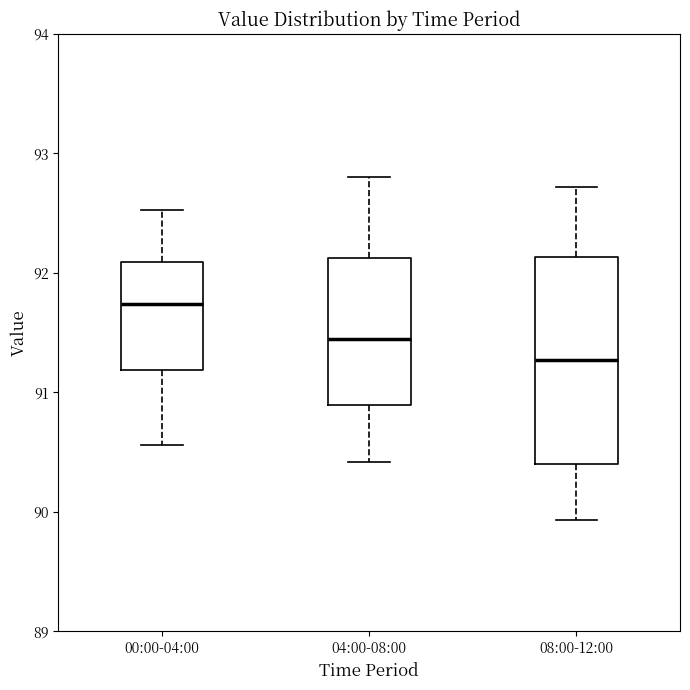

Reading left to right, transcribe this box plot: for each box, give where its median line is, the range the box spans, and where its two whiskers end, as read against the y-axis. The values are not printed on the chart, so give them approximately, as read against the axis.

00:00-04:00: median 91.7, box 91.2 to 92.1, whiskers 90.6 to 92.5
04:00-08:00: median 91.5, box 90.9 to 92.1, whiskers 90.4 to 92.8
08:00-12:00: median 91.3, box 90.4 to 92.1, whiskers 89.9 to 92.7